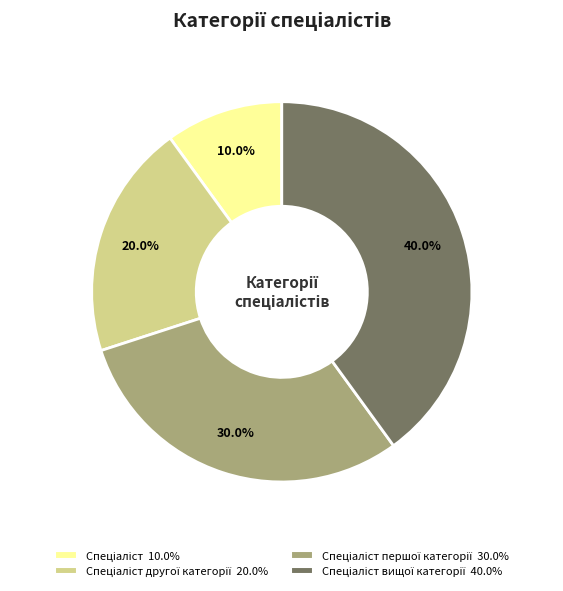

Is there any slice that represents more than half of the pie?

No